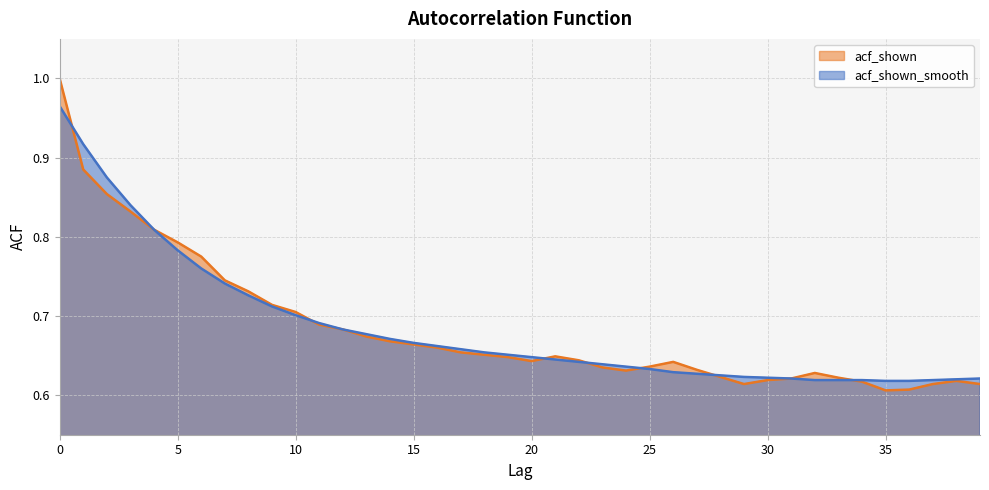

List the labels in order of acf_shown_smooth value, largest first.

0, 1, 2, 3, 4, 5, 6, 7, 8, 9, 10, 11, 12, 13, 14, 15, 16, 17, 18, 19, 20, 21, 22, 23, 24, 25, 26, 27, 28, 29, 30, 31, 39, 38, 32, 33, 34, 37, 35, 36